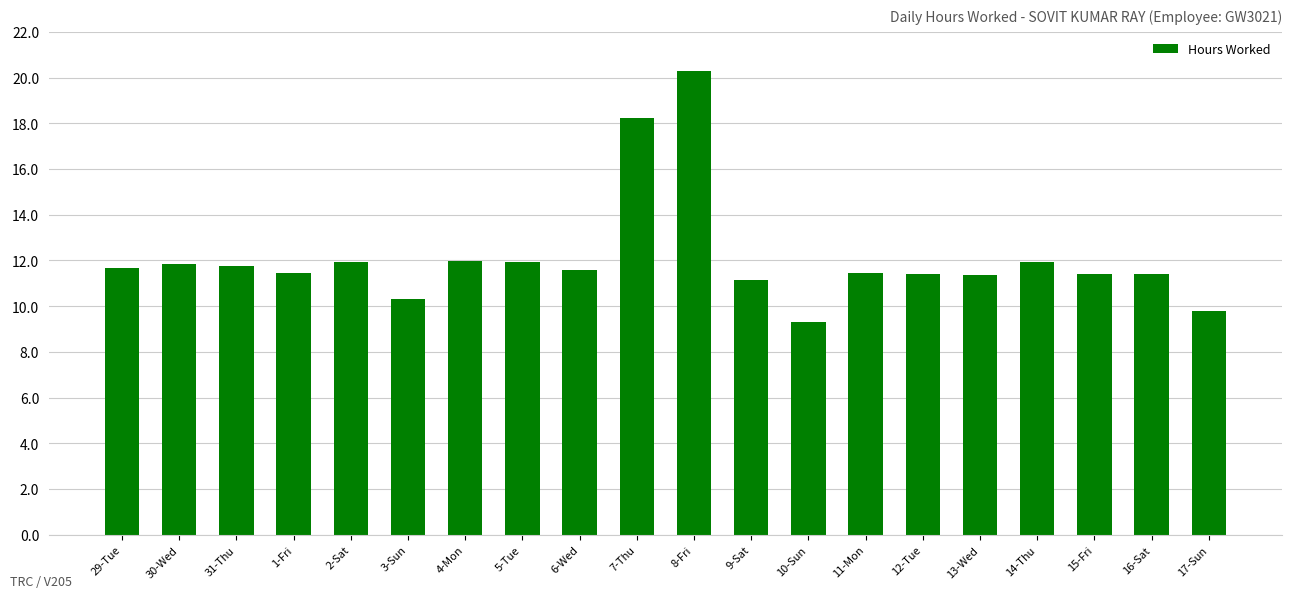

How many values exceed 11?

17